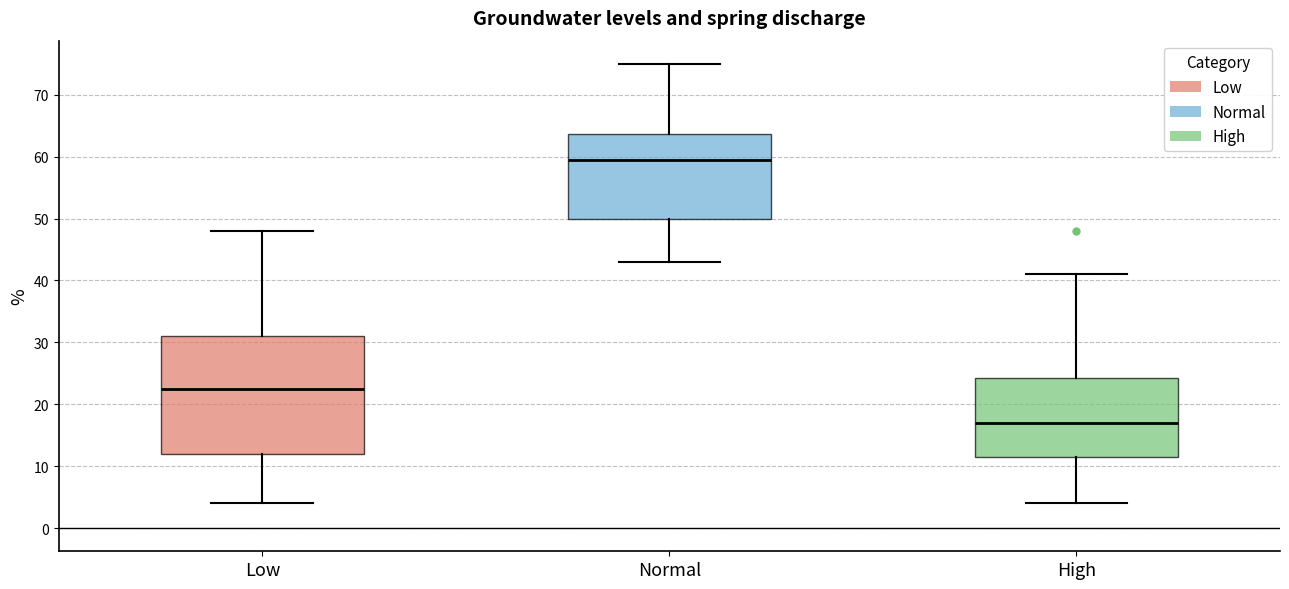

Which box's median line is the highest?

Normal